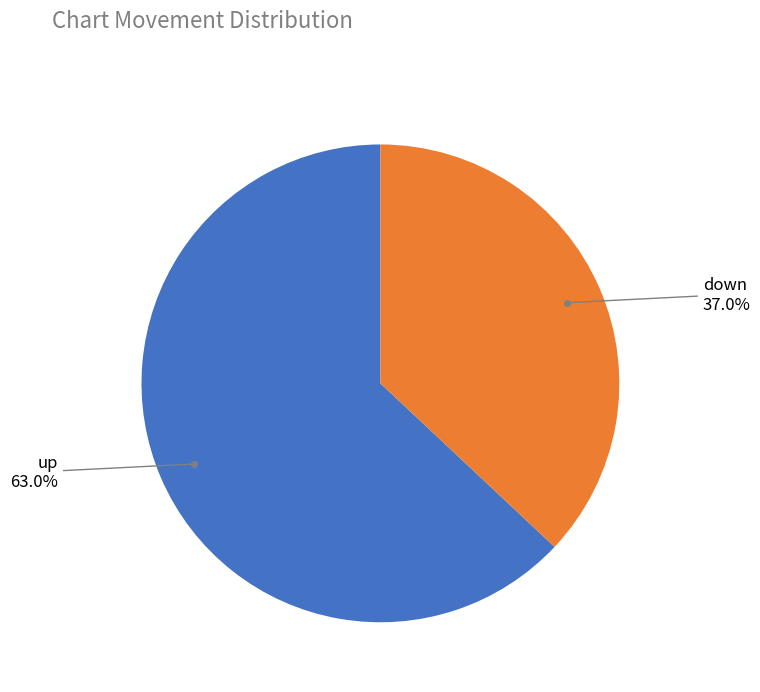

To the nearest percent, what is the average slice percentage?

50%